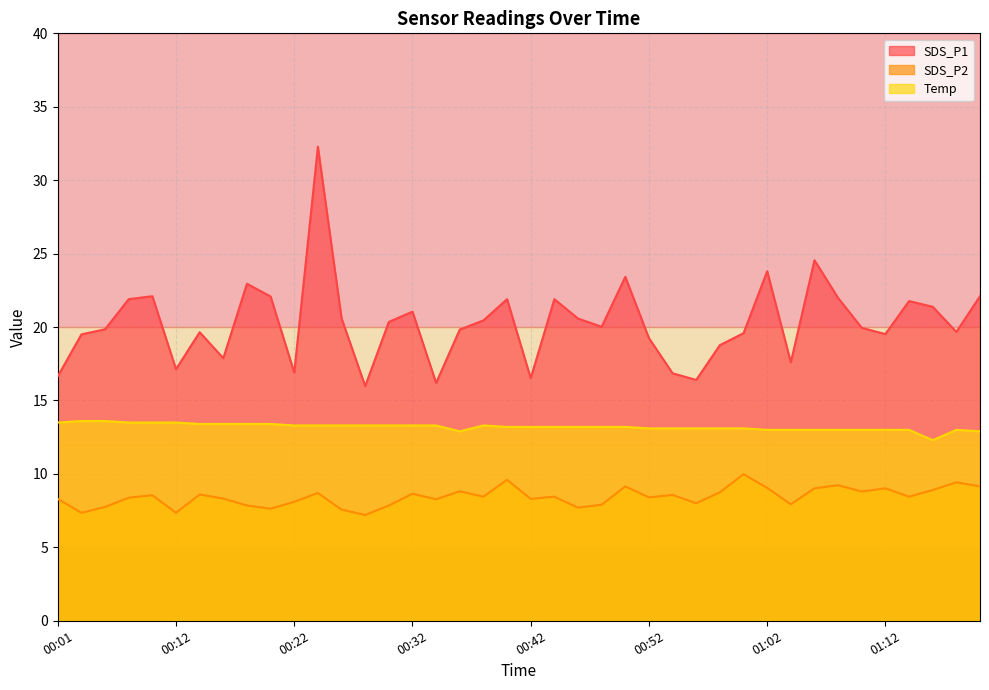

What is the average value of the Temp series?

13.2